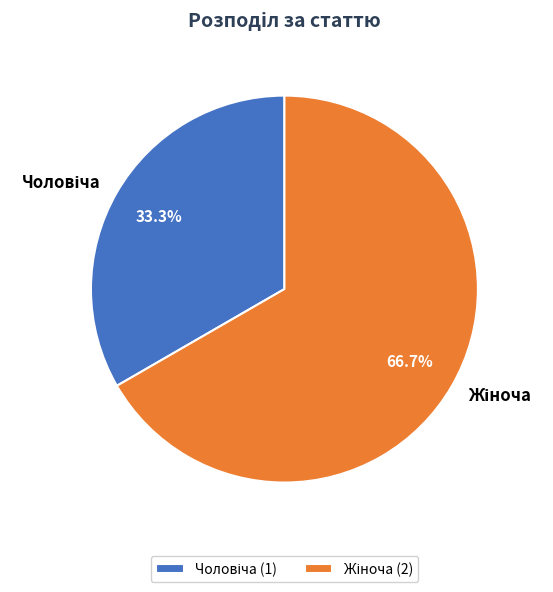

Is there a majority slice in this chart?

Yes